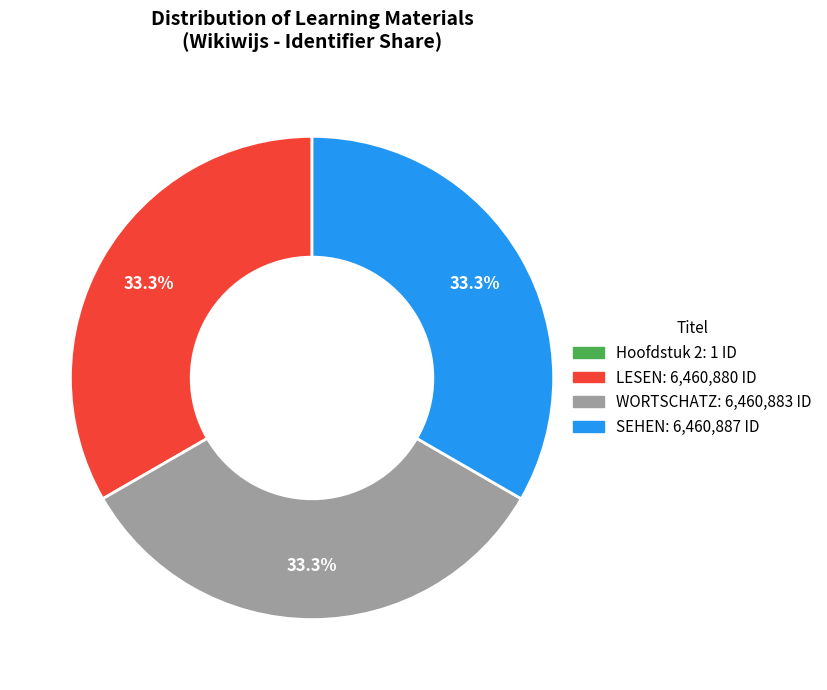

How much of the chart is everything except WORTSCHATZ?

66.7%